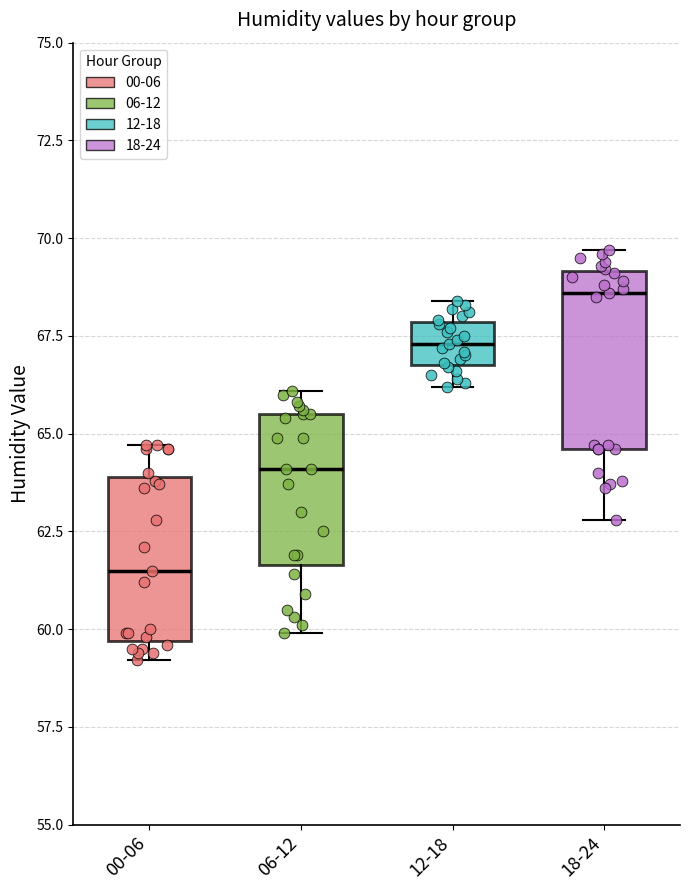

Which box has the lowest median line?

00-06